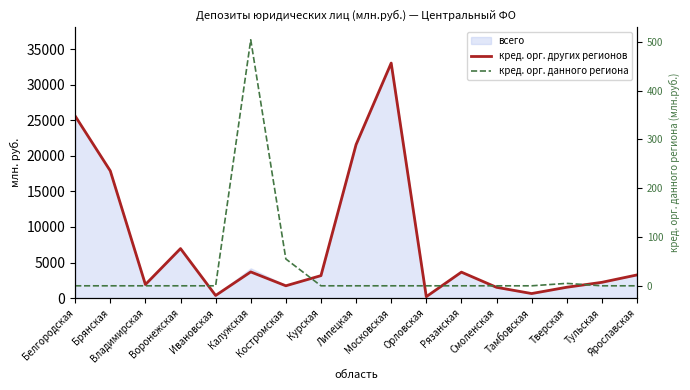

The кред. орг. других регионов series shows 1526 at Тверская. True or false?

True